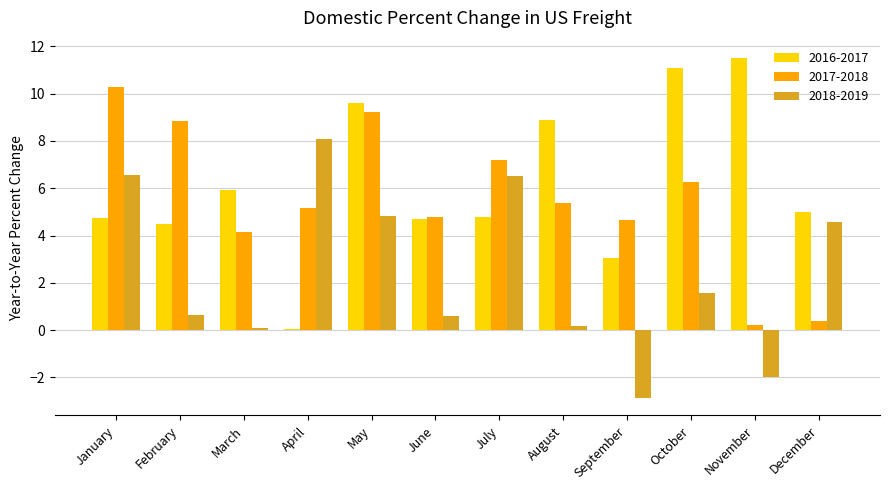

What is the sum of the 2017-2018 values at February and April?

14.0